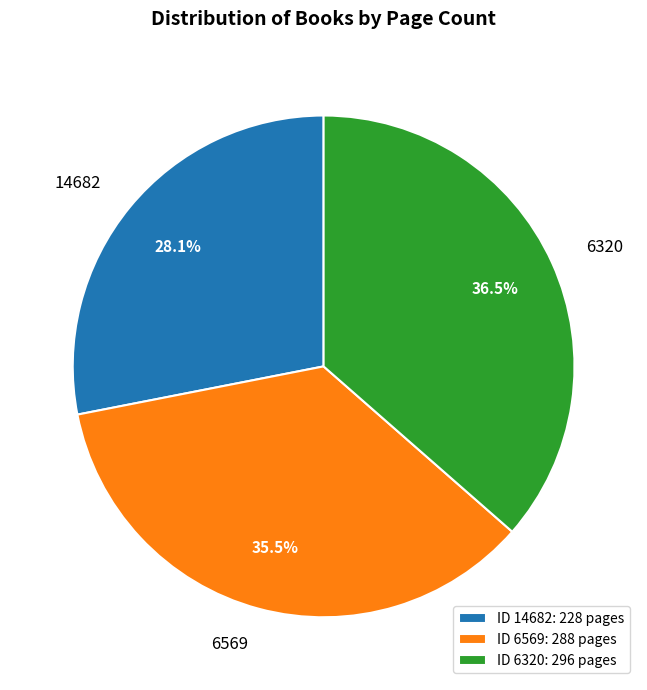

Is there a majority slice in this chart?

No